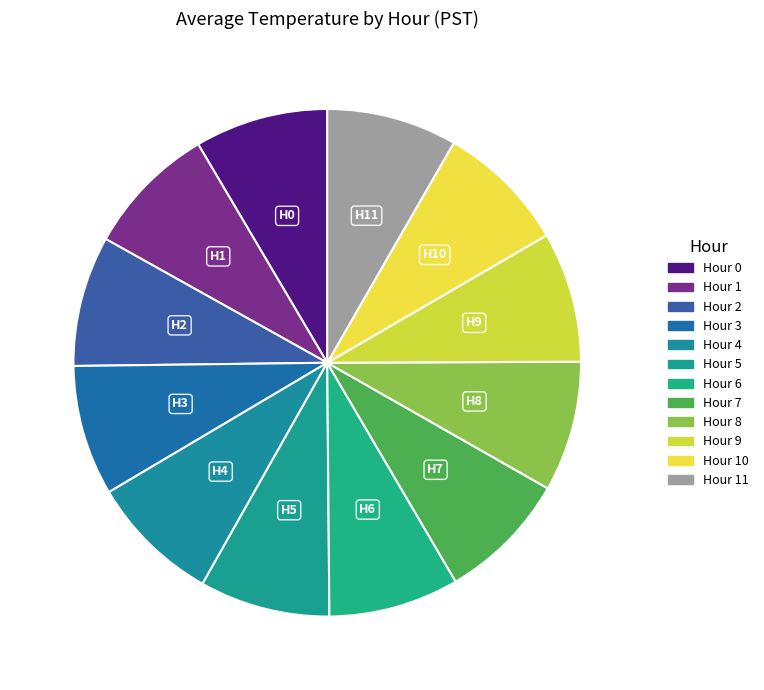

How many segments does this pie chart have?

12